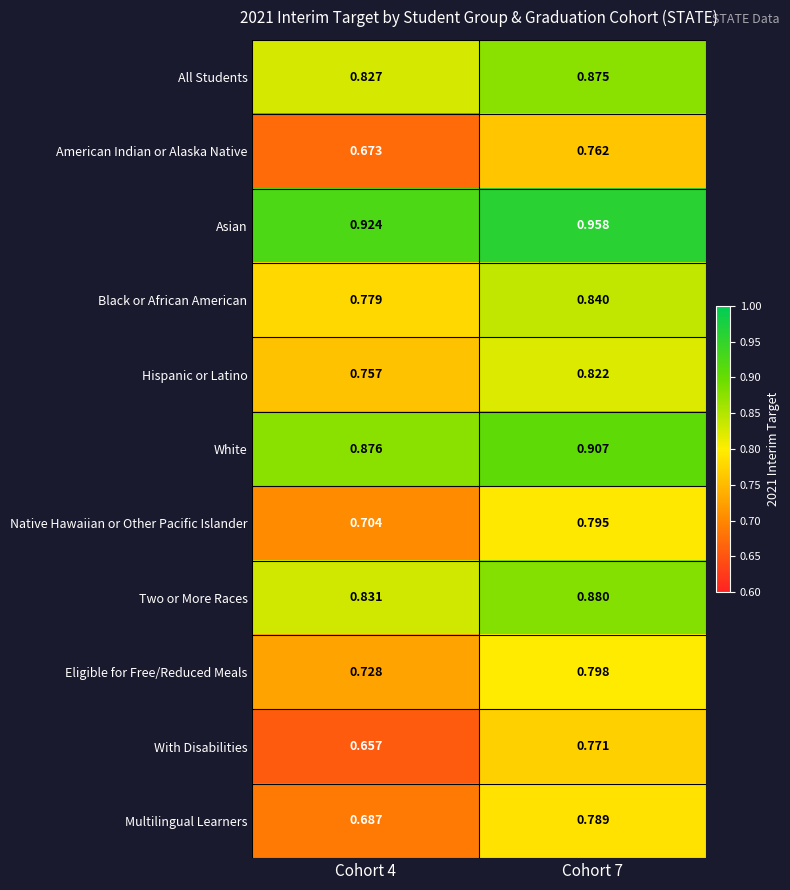

Which series has the widest spread of values?

With Disabilities